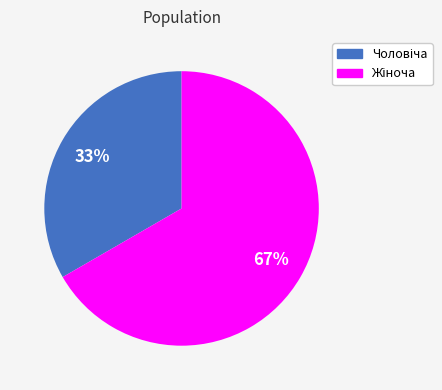

Is there a majority slice in this chart?

Yes